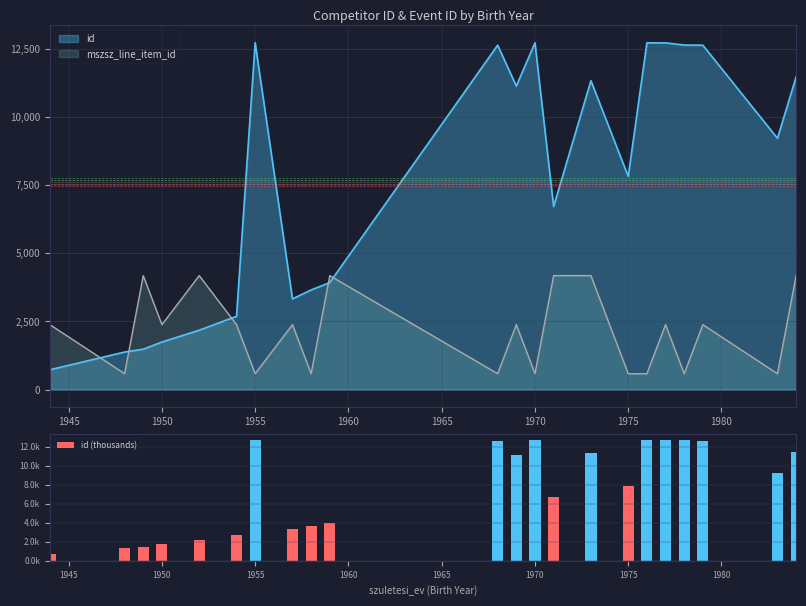

Which series ends up on top after the final intersection of mszsz_line_item_id and id?

id